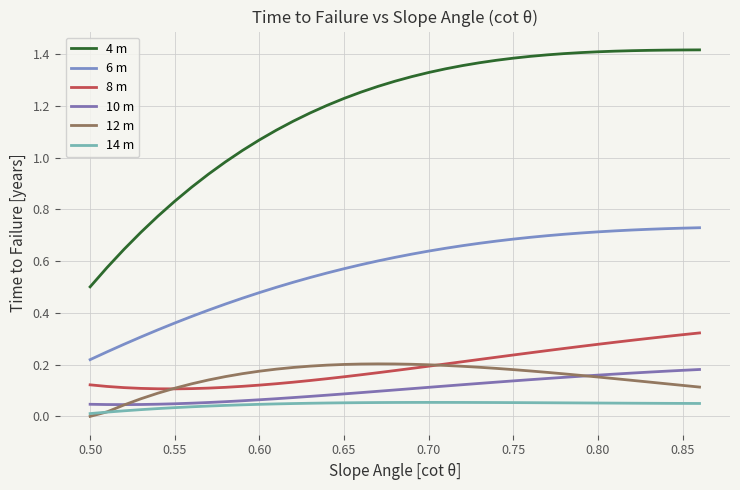

Reading left to right, what are all the values shown in this chart?

4 m: 0.5	0.6	0.6	0.7	0.8	0.8	0.9	0.9	1.0	1.0	1.1	1.1	1.1	1.2	1.2	1.2	1.3	1.3	1.3	1.3	1.3	1.3	1.4	1.4	1.4	1.4	1.4	1.4	1.4	1.4	1.4	1.4	1.4	1.4	1.4	1.4	1.4
6 m: 0.2	0.2	0.3	0.3	0.3	0.4	0.4	0.4	0.4	0.5	0.5	0.5	0.5	0.5	0.6	0.6	0.6	0.6	0.6	0.6	0.6	0.7	0.7	0.7	0.7	0.7	0.7	0.7	0.7	0.7	0.7	0.7	0.7	0.7	0.7	0.7	0.7
8 m: 0.1	0.1	0.1	0.1	0.1	0.1	0.1	0.1	0.1	0.1	0.1	0.1	0.1	0.1	0.1	0.2	0.2	0.2	0.2	0.2	0.2	0.2	0.2	0.2	0.2	0.2	0.2	0.3	0.3	0.3	0.3	0.3	0.3	0.3	0.3	0.3	0.3
10 m: 0.0	0.0	0.0	0.0	0.0	0.0	0.1	0.1	0.1	0.1	0.1	0.1	0.1	0.1	0.1	0.1	0.1	0.1	0.1	0.1	0.1	0.1	0.1	0.1	0.1	0.1	0.1	0.1	0.2	0.2	0.2	0.2	0.2	0.2	0.2	0.2	0.2
12 m: 0.0	0.0	0.0	0.1	0.1	0.1	0.1	0.1	0.2	0.2	0.2	0.2	0.2	0.2	0.2	0.2	0.2	0.2	0.2	0.2	0.2	0.2	0.2	0.2	0.2	0.2	0.2	0.2	0.2	0.2	0.2	0.1	0.1	0.1	0.1	0.1	0.1
14 m: 0.0	0.0	0.0	0.0	0.0	0.0	0.0	0.0	0.0	0.0	0.0	0.0	0.0	0.1	0.1	0.1	0.1	0.1	0.1	0.1	0.1	0.1	0.1	0.1	0.1	0.1	0.1	0.1	0.1	0.1	0.1	0.1	0.1	0.1	0.1	0.1	0.0